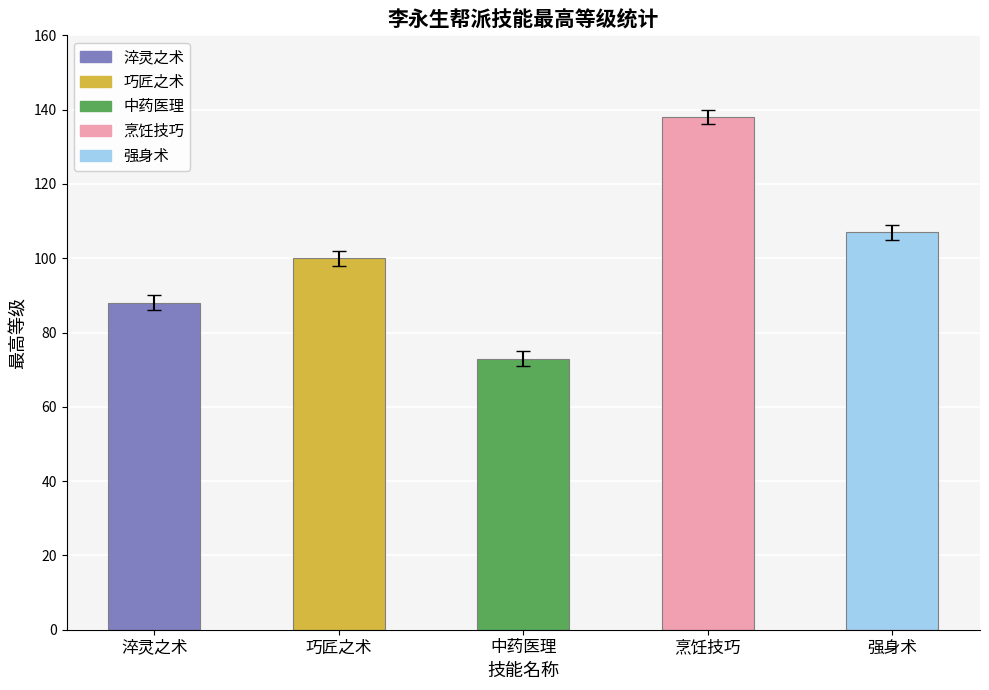

The chart shows a value of 215 at 烹饪技巧. True or false?

False